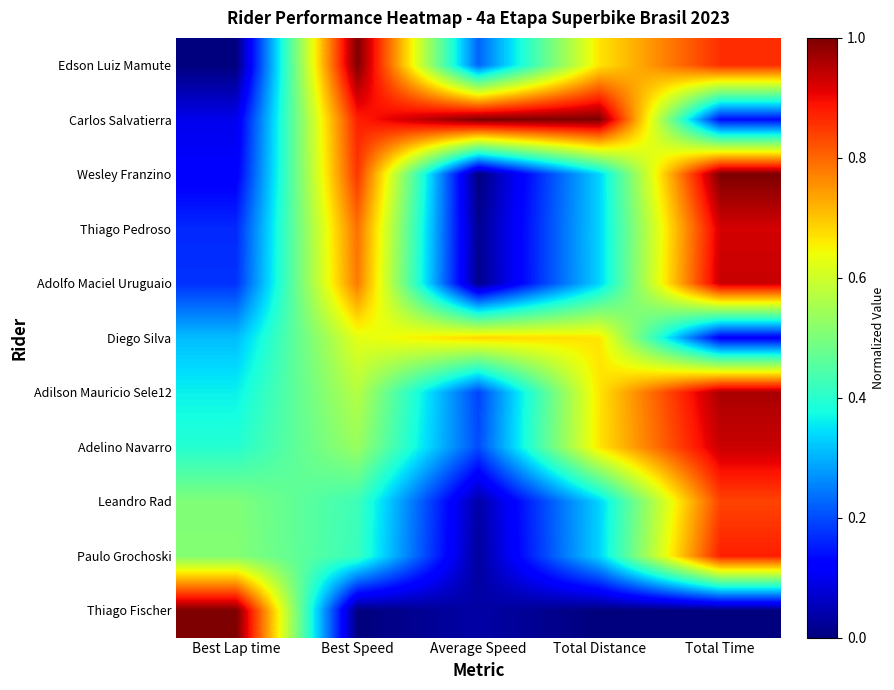

Which series changed the most between Best Lap time and Average Speed?

Thiago Fischer